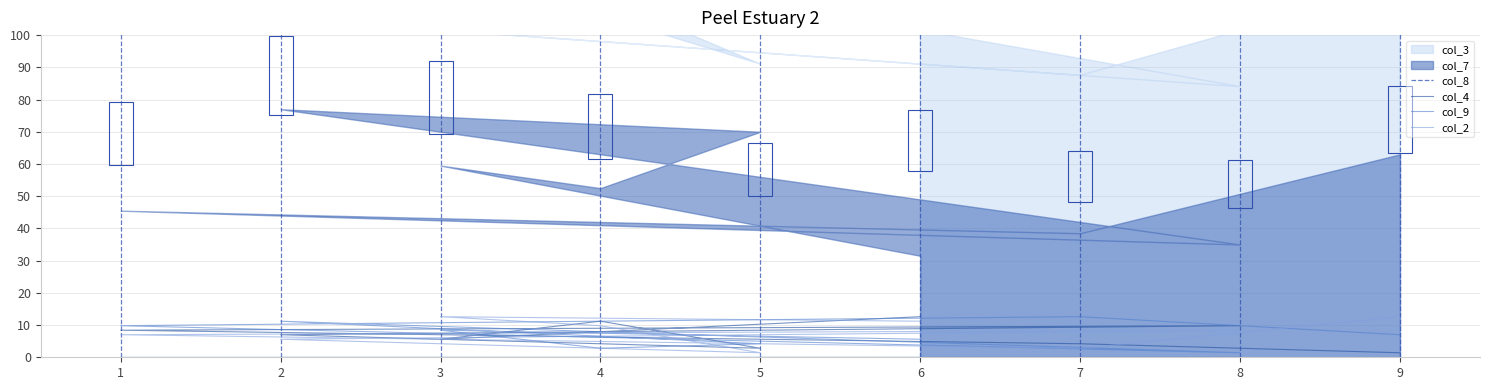

How many interior local valleys does the col_9 series have?

2